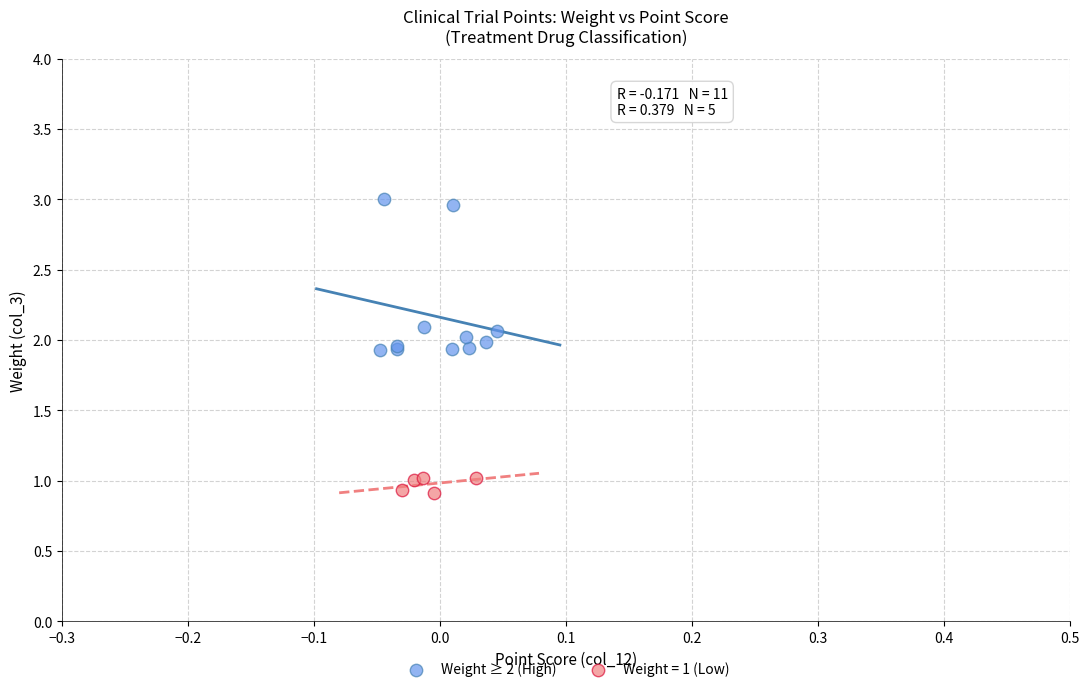

Which series reaches the minimum Y coordinate?

Weight = 1 (Low)